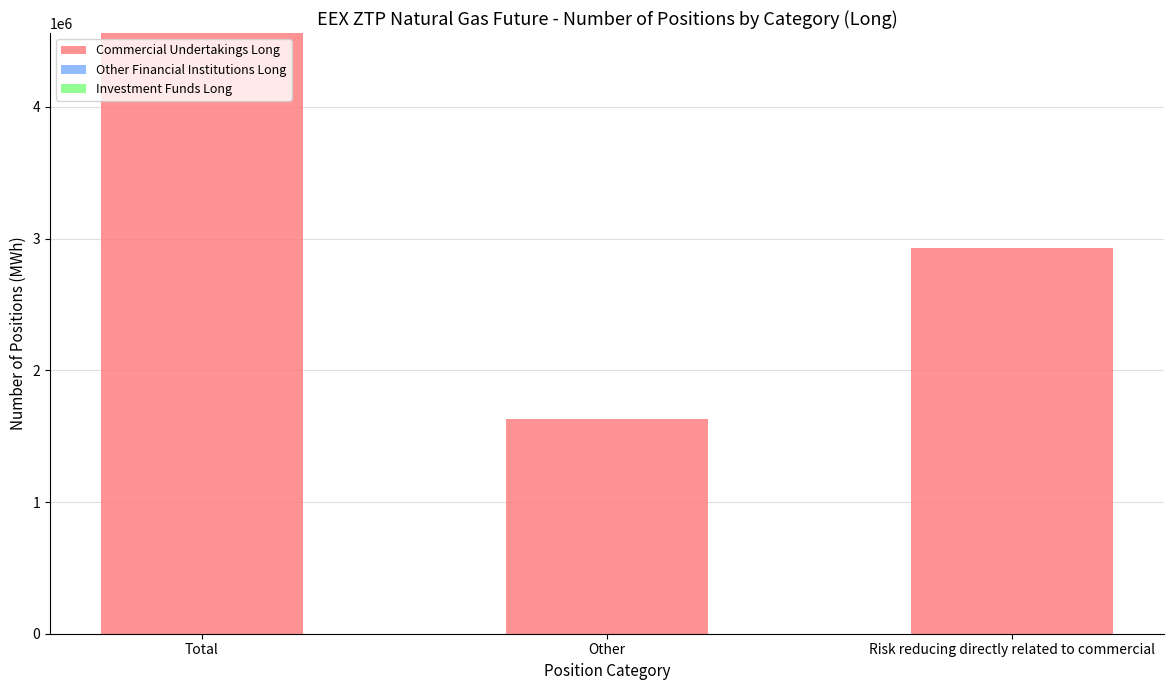

Which has a higher value, Total or Other?

Total